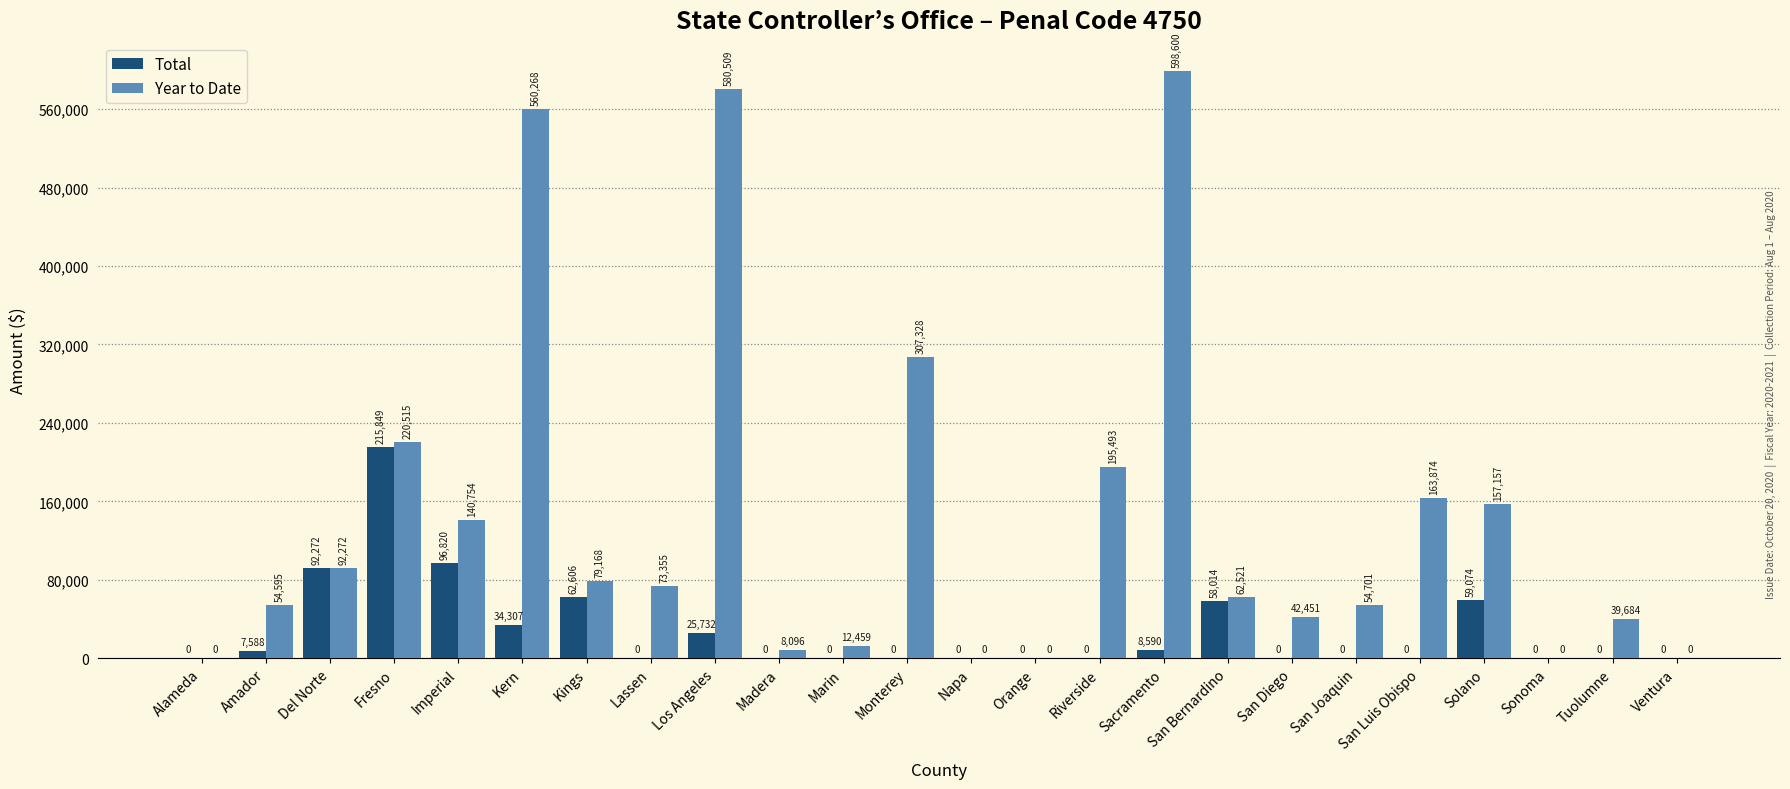

Reading left to right, transcribe all the data shown in this chart.

Total: Alameda=0	Amador=7588	Del Norte=92272	Fresno=215849	Imperial=96820	Kern=34307	Kings=62606	Lassen=0	Los Angeles=25732	Madera=0	Marin=0	Monterey=0	Napa=0	Orange=0	Riverside=0	Sacramento=8590	San Bernardino=58014	San Diego=0	San Joaquin=0	San Luis Obispo=0	Solano=59074	Sonoma=0	Tuolumne=0	Ventura=0
Year to Date: Alameda=0	Amador=54595	Del Norte=92272	Fresno=220515	Imperial=140754	Kern=560268	Kings=79168	Lassen=73355	Los Angeles=580509	Madera=8096	Marin=12459	Monterey=307328	Napa=0	Orange=0	Riverside=195493	Sacramento=598600	San Bernardino=62521	San Diego=42451	San Joaquin=54701	San Luis Obispo=163874	Solano=157157	Sonoma=0	Tuolumne=39684	Ventura=0